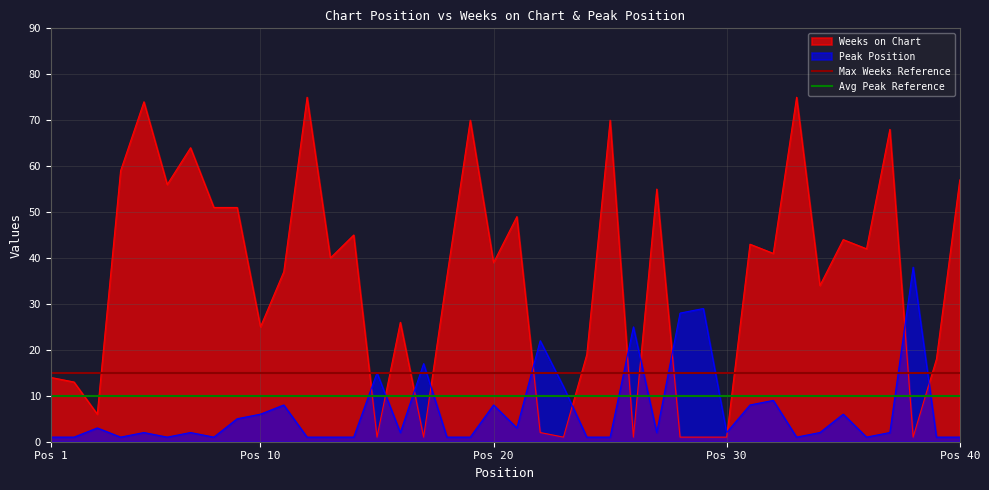

True or false: Weeks on Chart and Peak Position cross at least once.

True